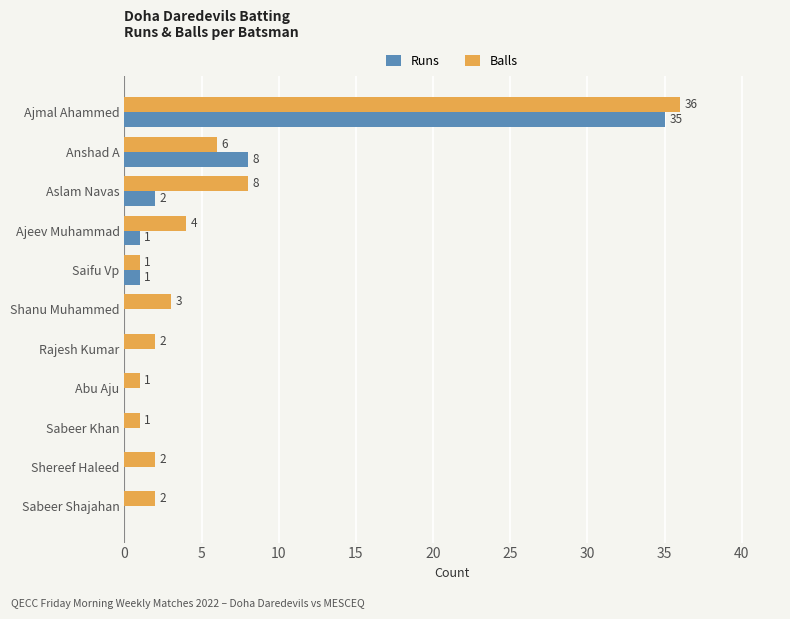

At which label is Runs closest to 17?

Anshad A